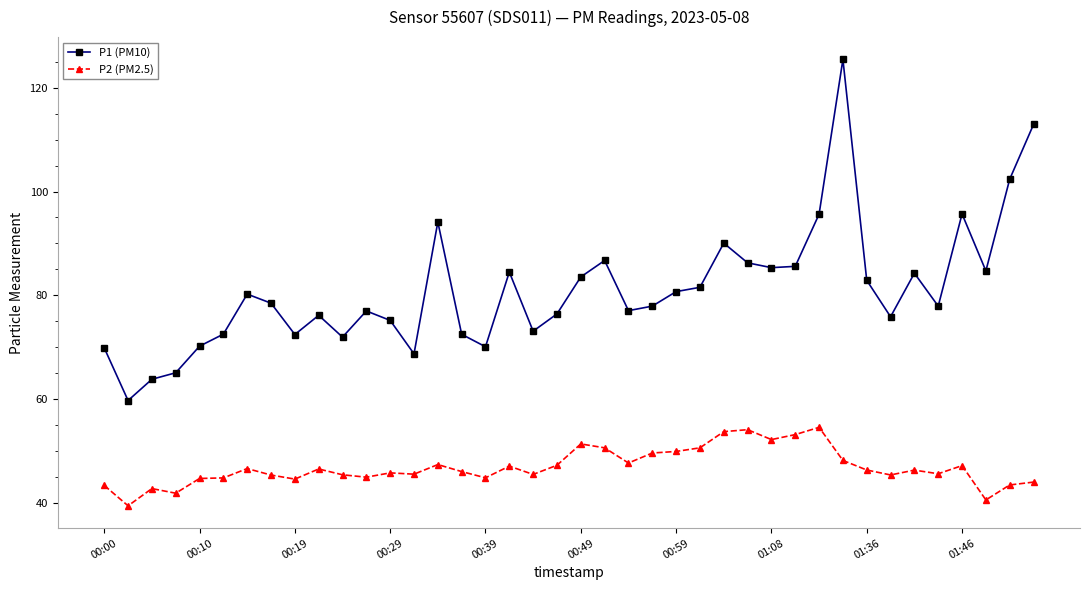

True or false: P2 (PM2.5) has more than 2 points higher than both neighbors.

True